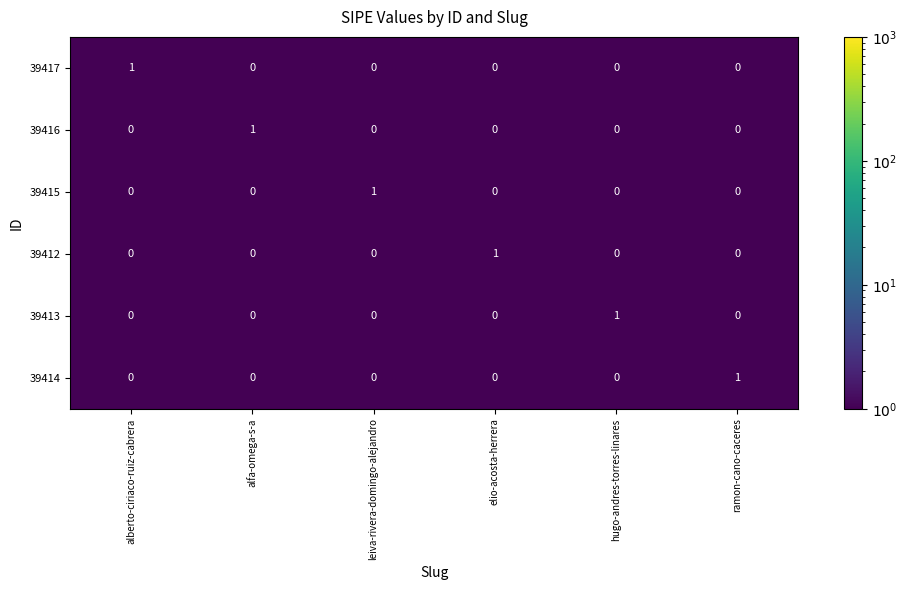

The value of 39416 at leiva-rivera-domingo-alejandro is -1. True or false?

False